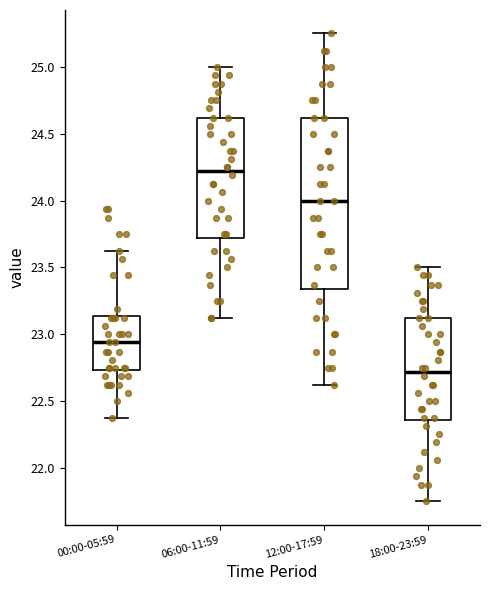

Which box has the highest median line?

06:00-11:59